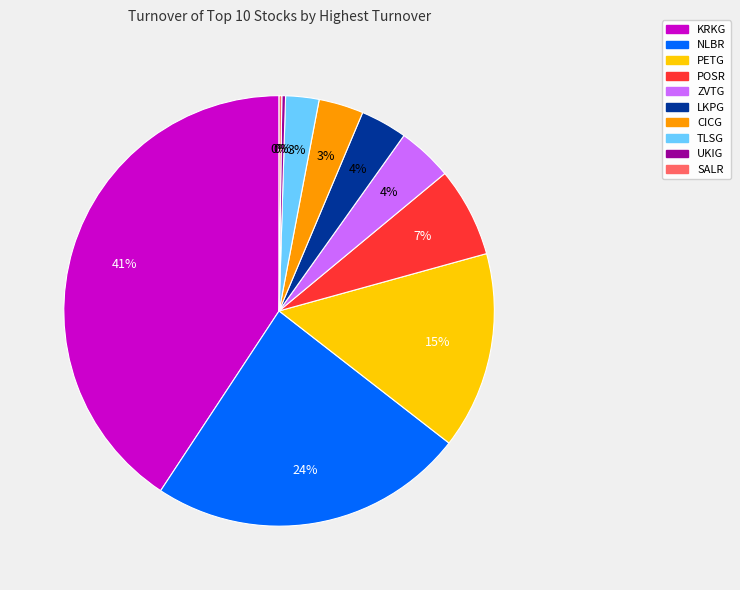

Do KRKG and TLSG together represent more than half of the pie?

No